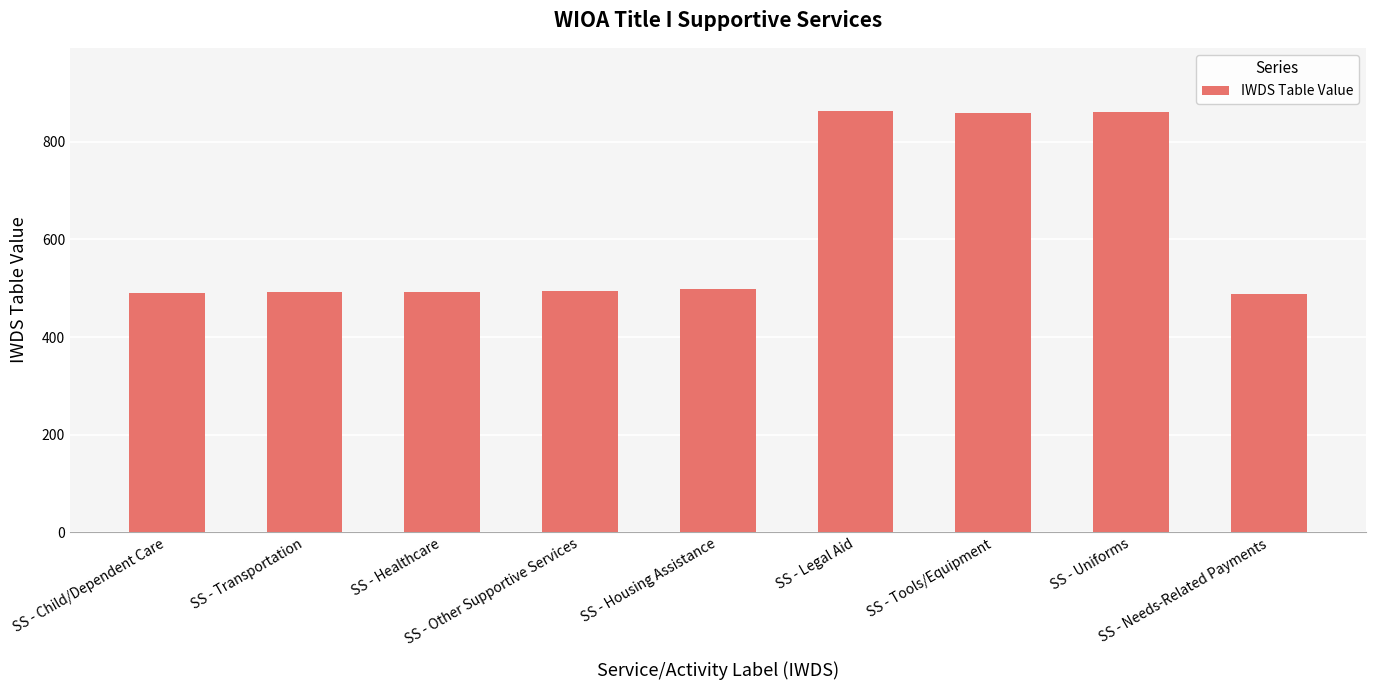

What is the maximum value shown in the chart?

863